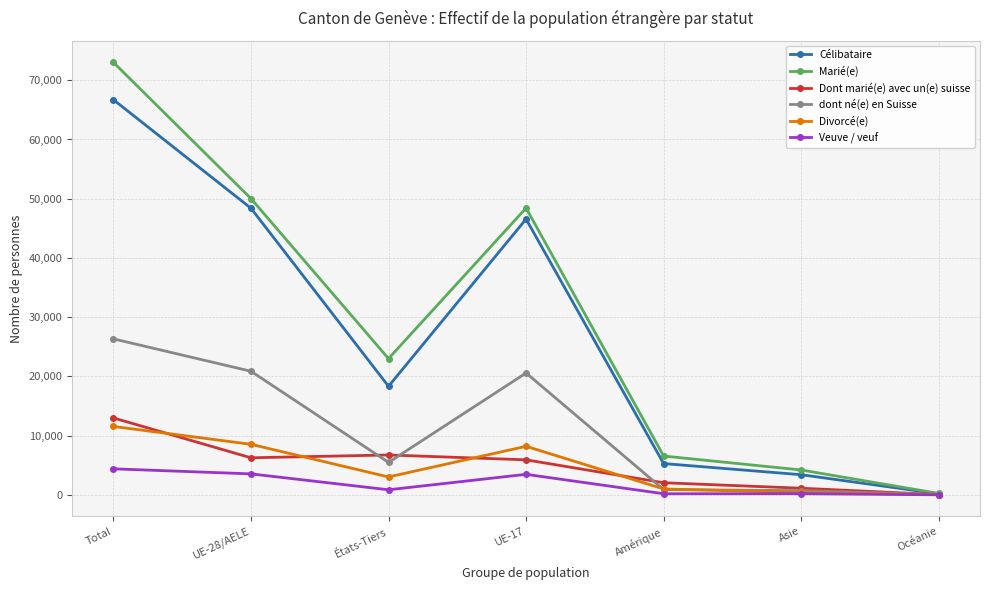

How many lines are shown in the chart?

6